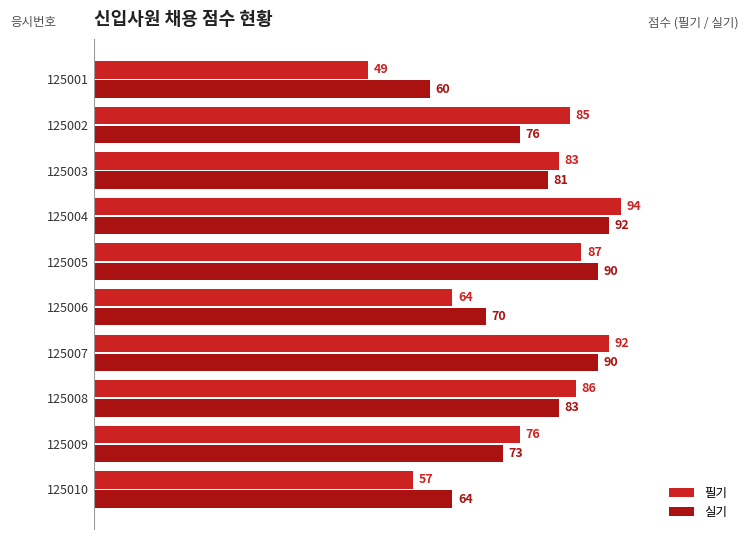

What is the difference between the second highest and minimum values in the 필기 series?

43